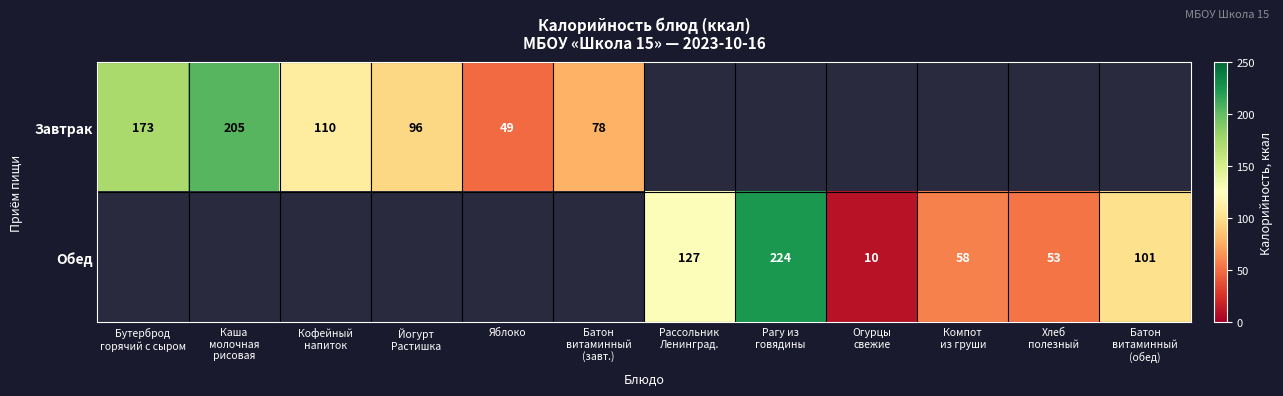

At how many categories does at least one series exceed 220?

1